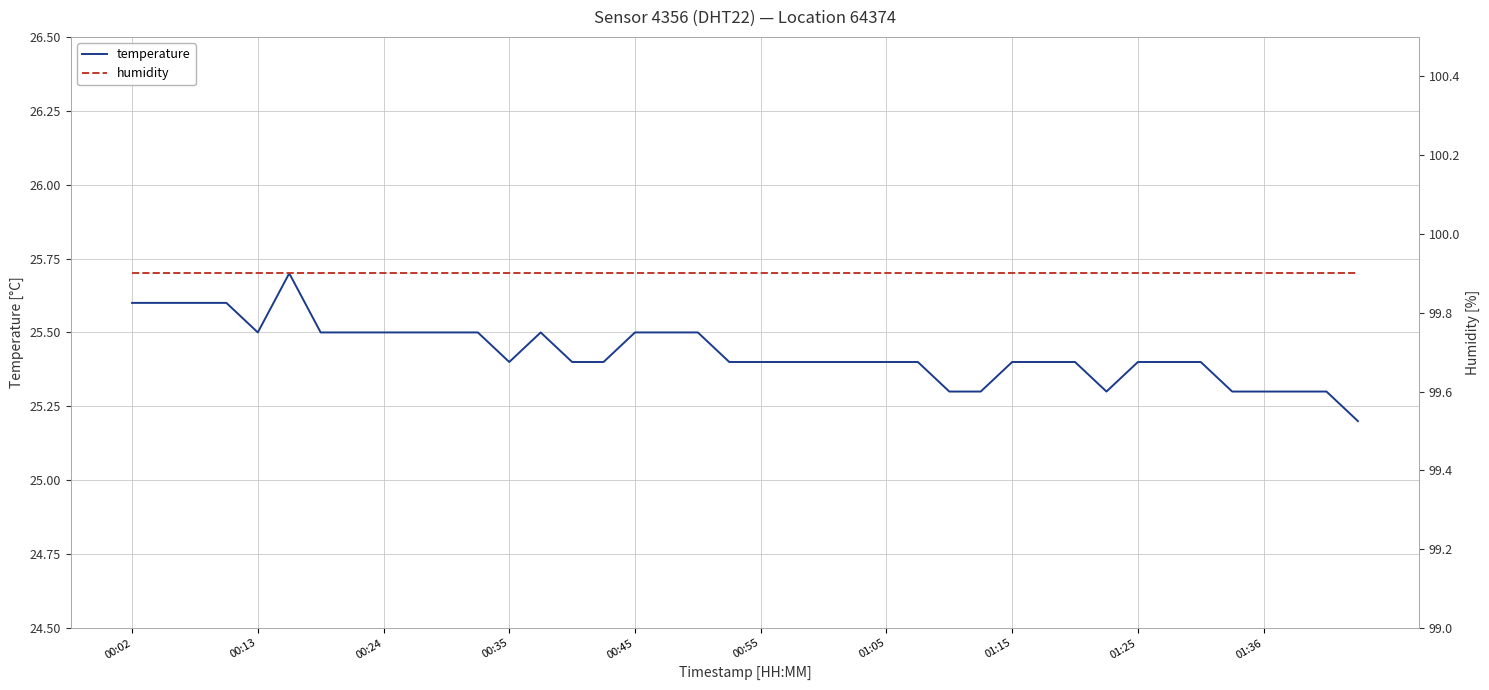

At which label is humidity closest to 99?

00:02